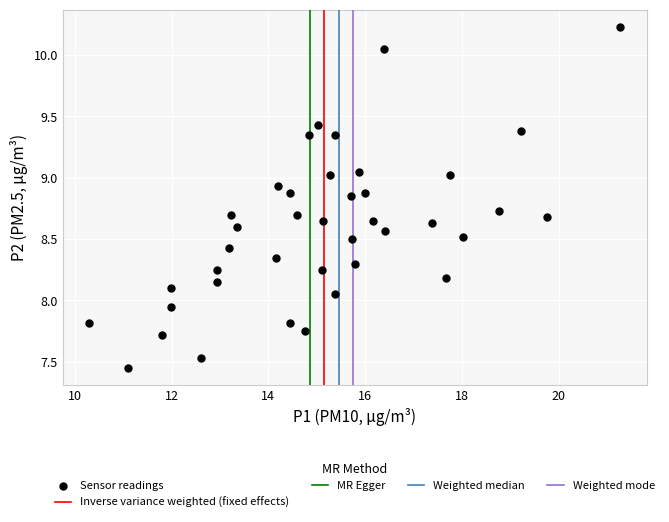

What is the range of X values (max minus min)?

11.0